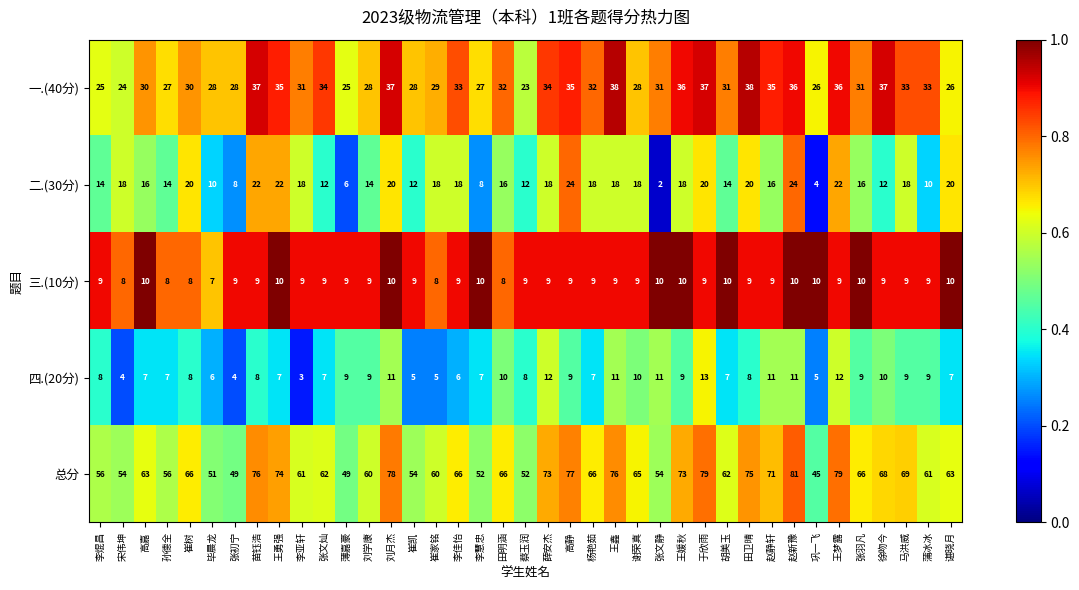

What is the sum of the 一.(40分) values at 崔家铭 and 王鑫?

67